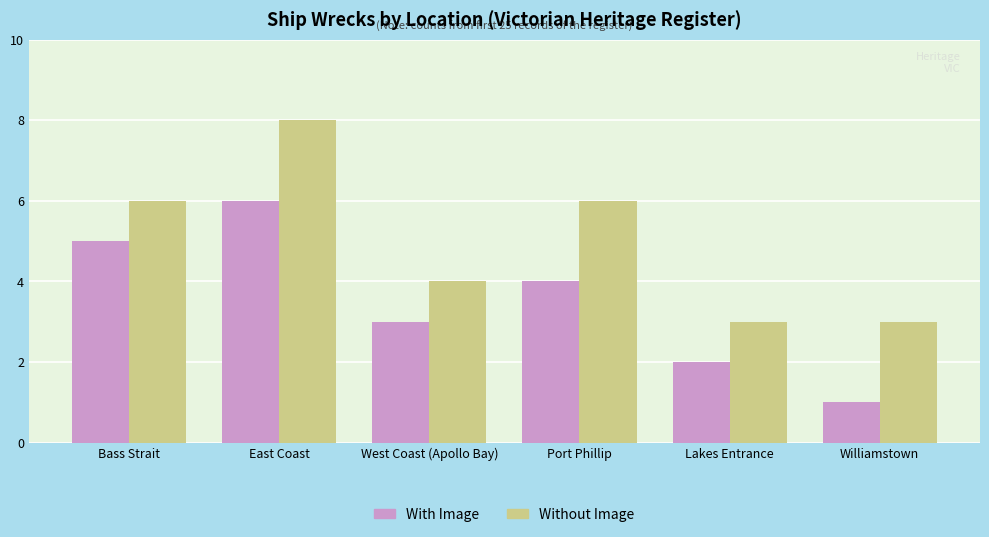

What is the value of the Without Image bar at the 6th from the left?

3